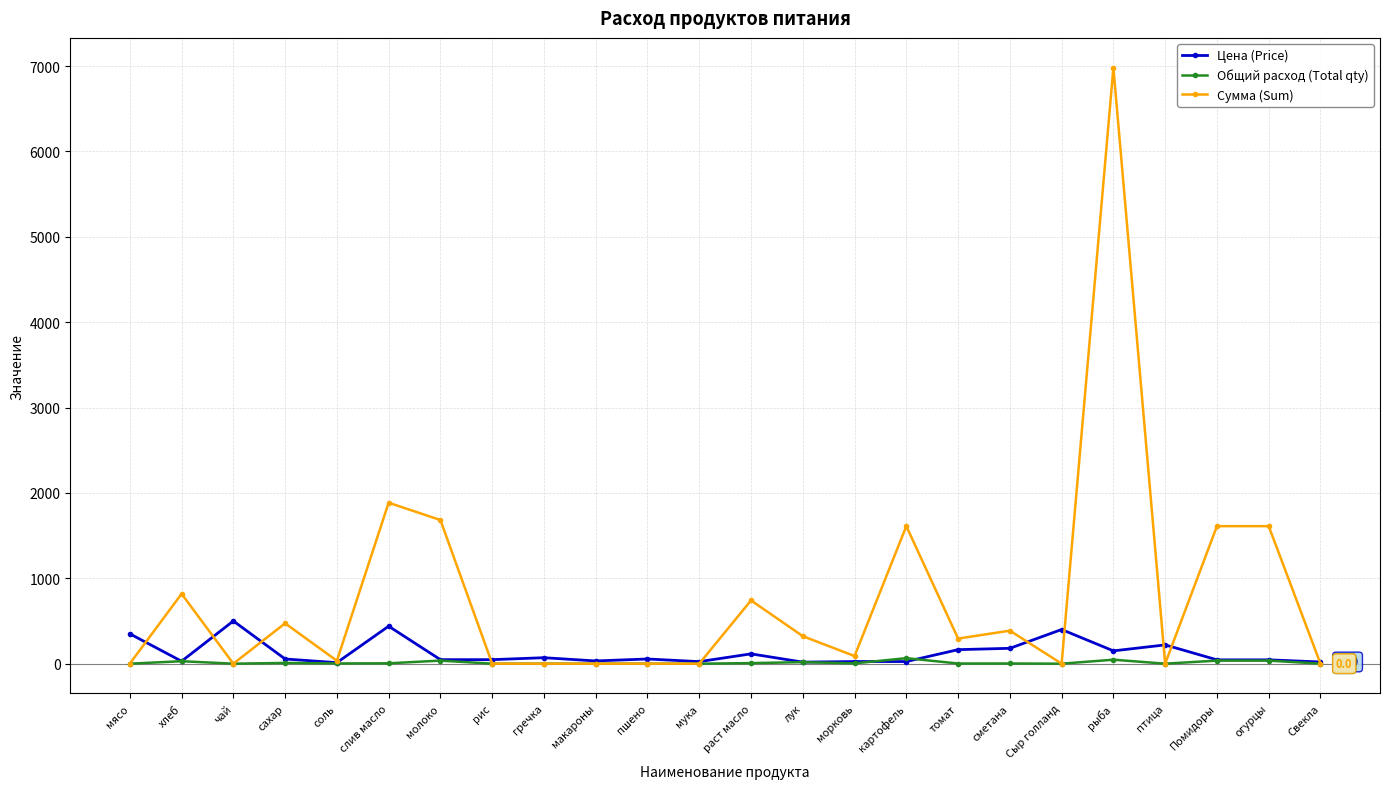

The Сумма (Sum) series shows 4311.4 at мука. True or false?

False